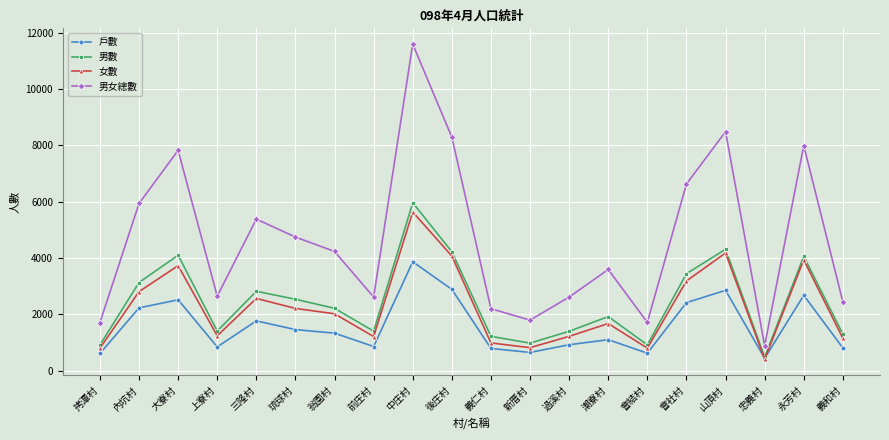

What is the maximum value shown in the chart?

11592